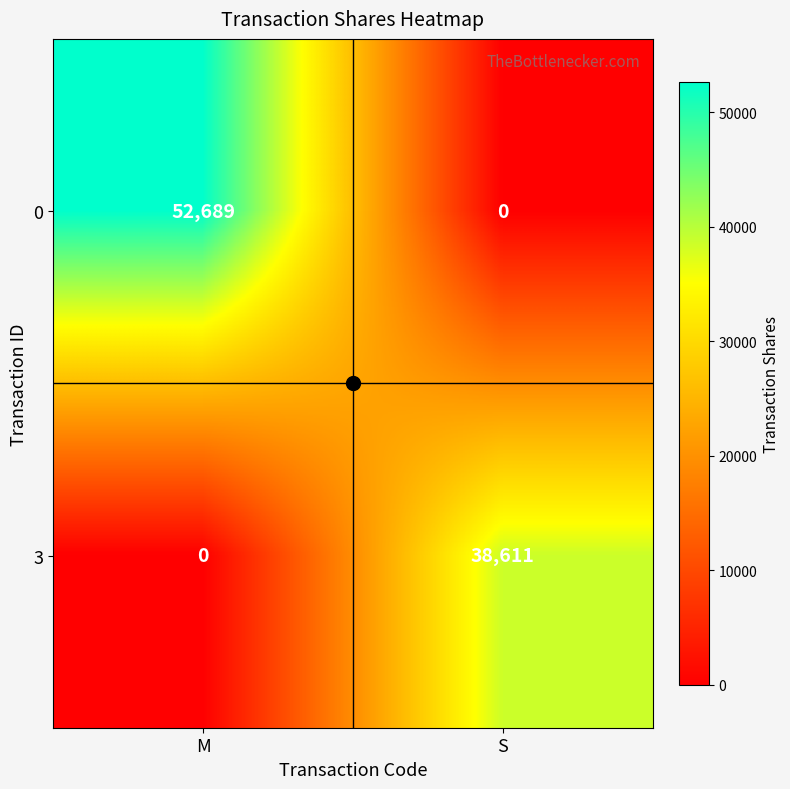

Is it true that 3 equals 25424 at M?

False